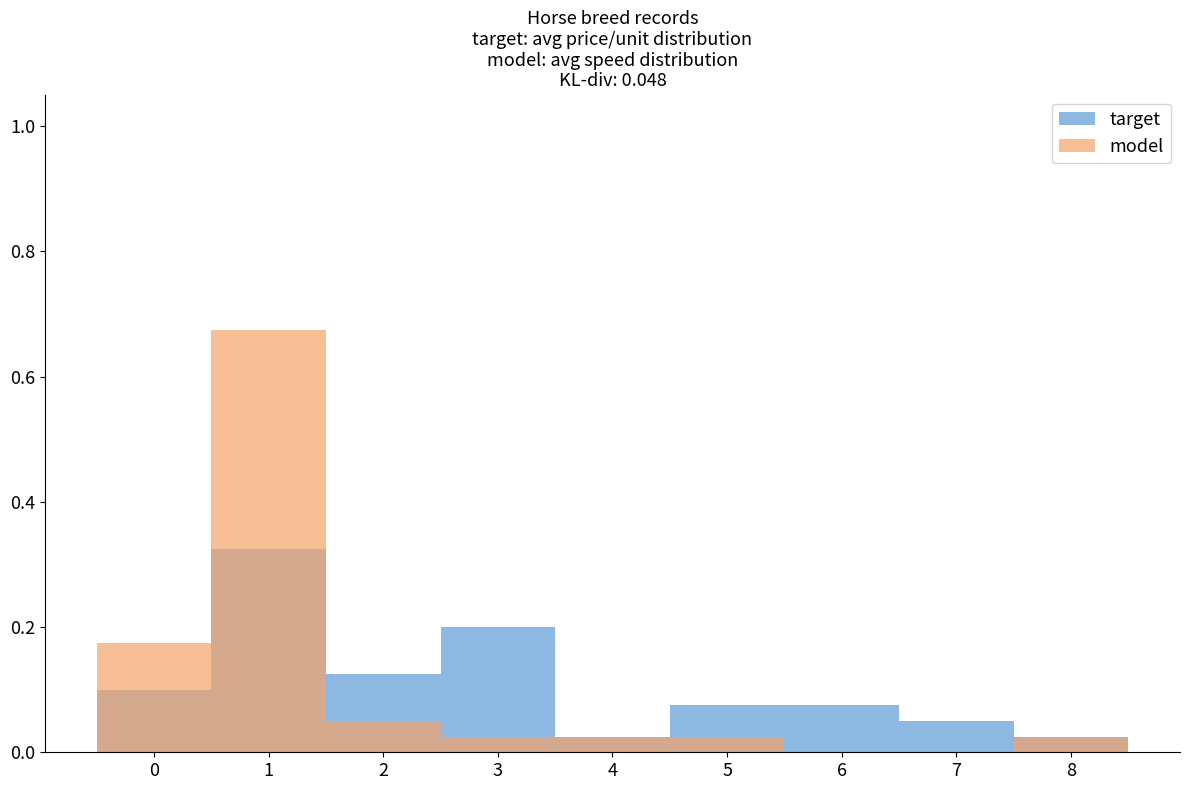

At which category is the sum across all series the highest?

1